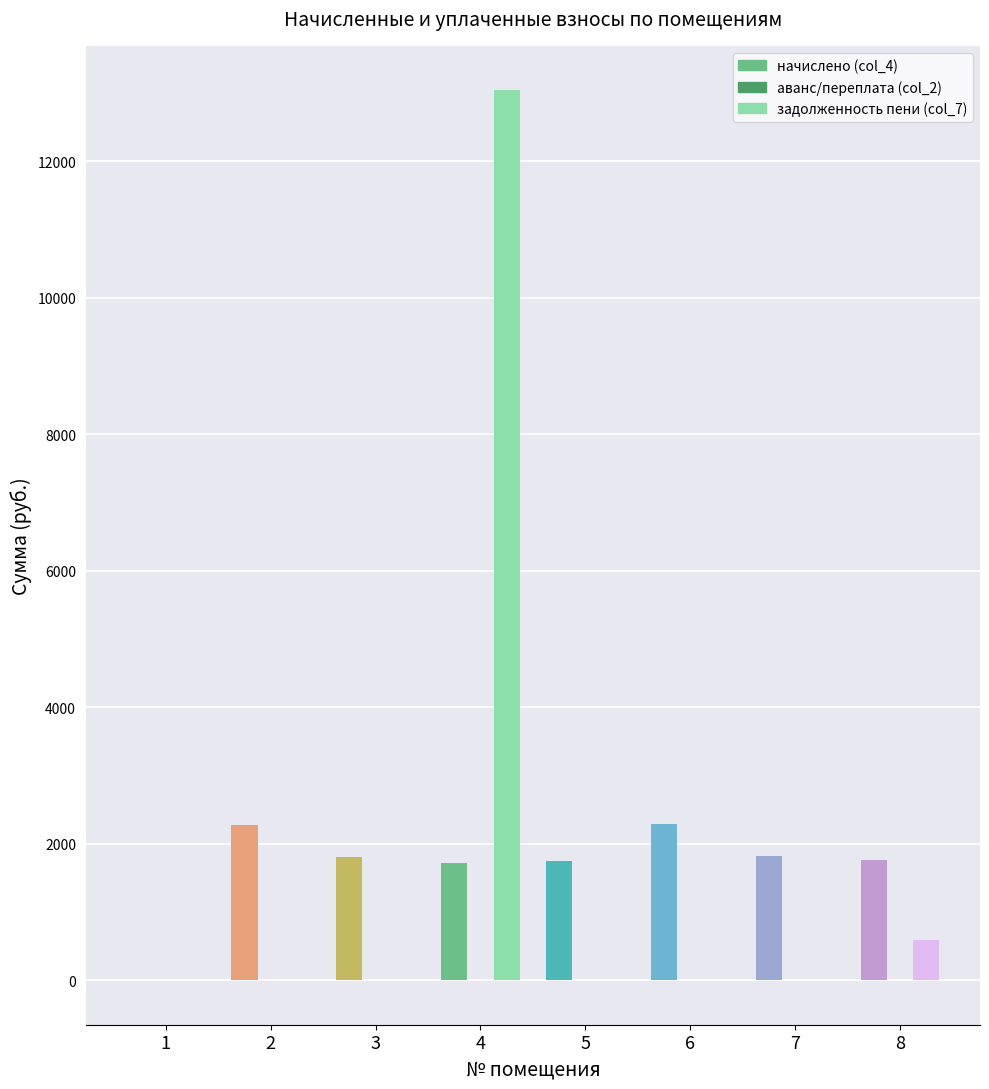

Which series changed the most between 4 and 6?

задолженность пени (col_7)